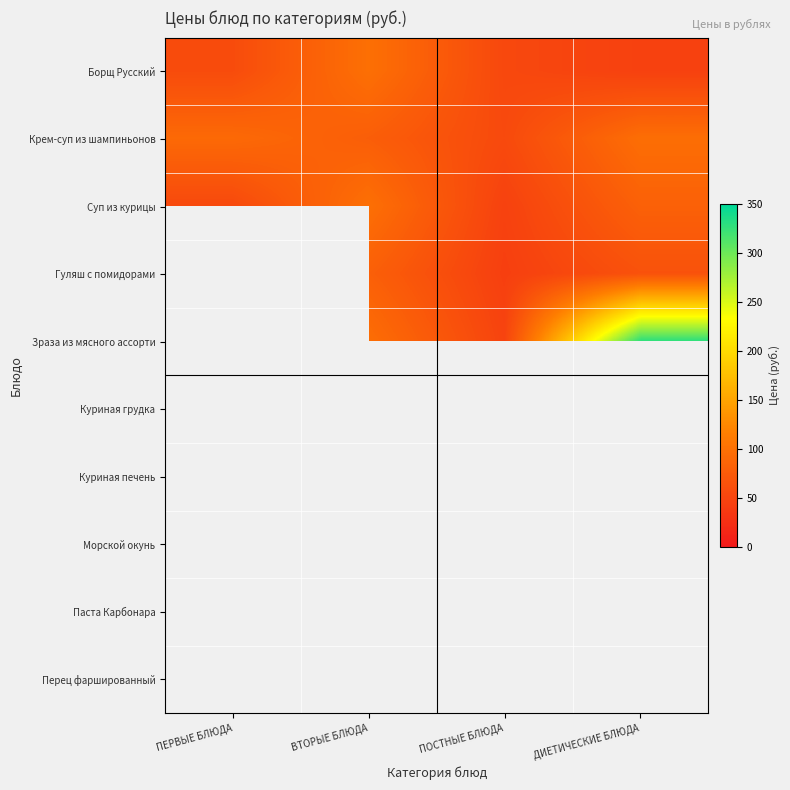

Between ПЕРВЫЕ БЛЮДА and ВТОРЫЕ БЛЮДА, which is larger?

ВТОРЫЕ БЛЮДА